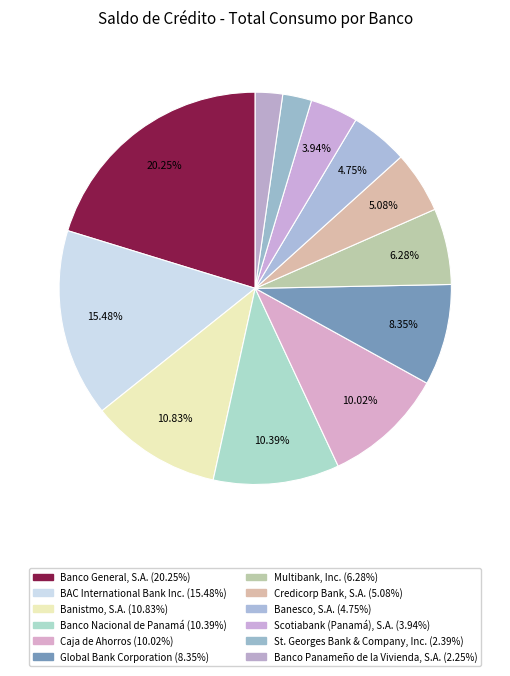

To the nearest percent, what is the difference between the Credicorp Bank, S.A. and Caja de Ahorros slice percentages?

5%